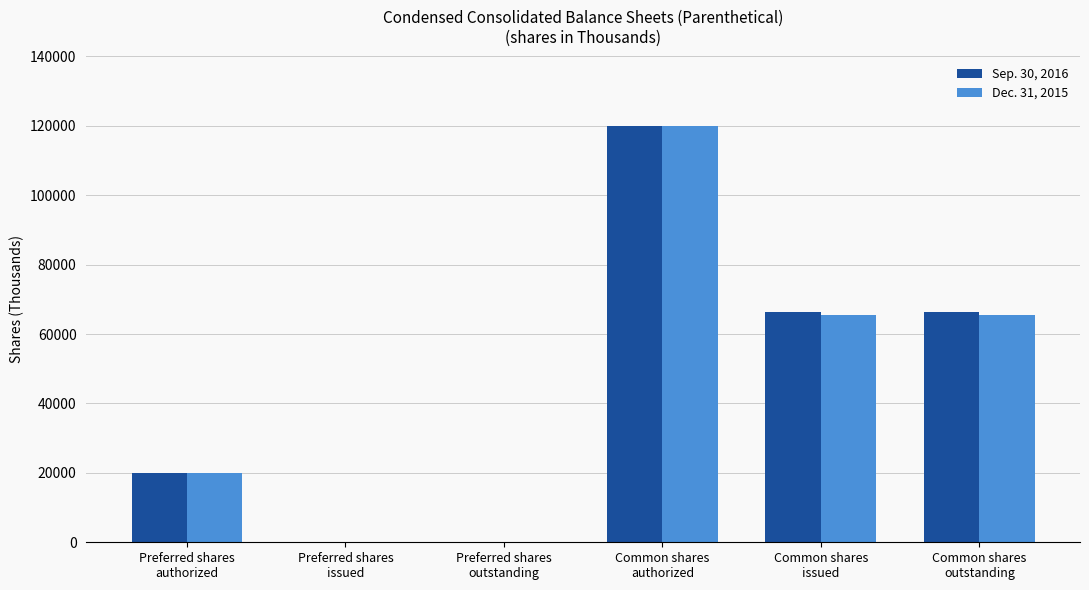

How many groups of bars are there?

6